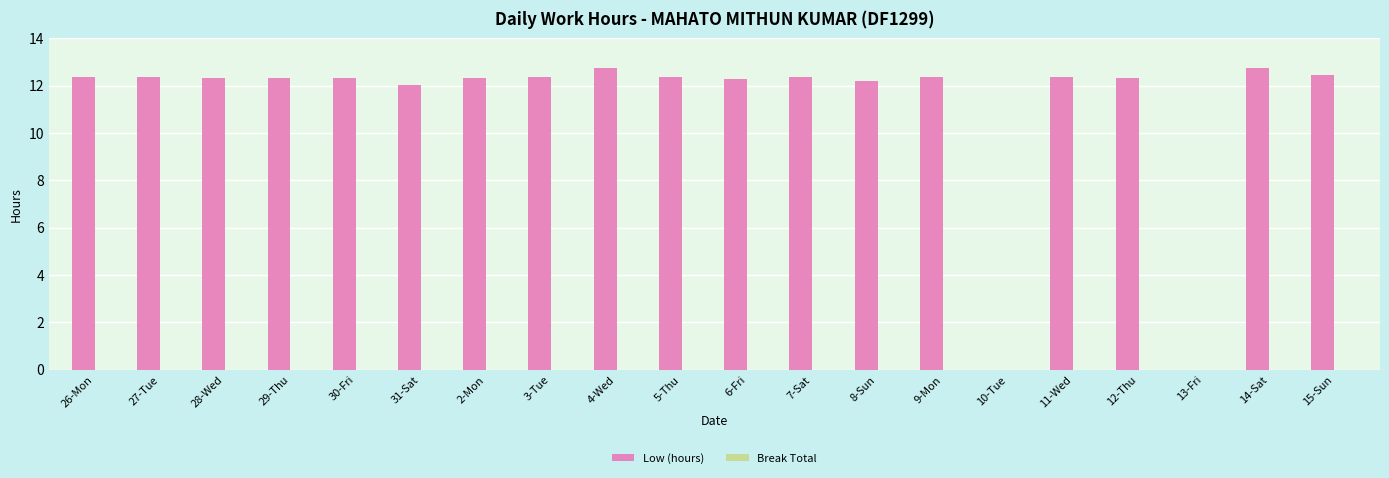

What is the maximum value shown in the chart?

12.8